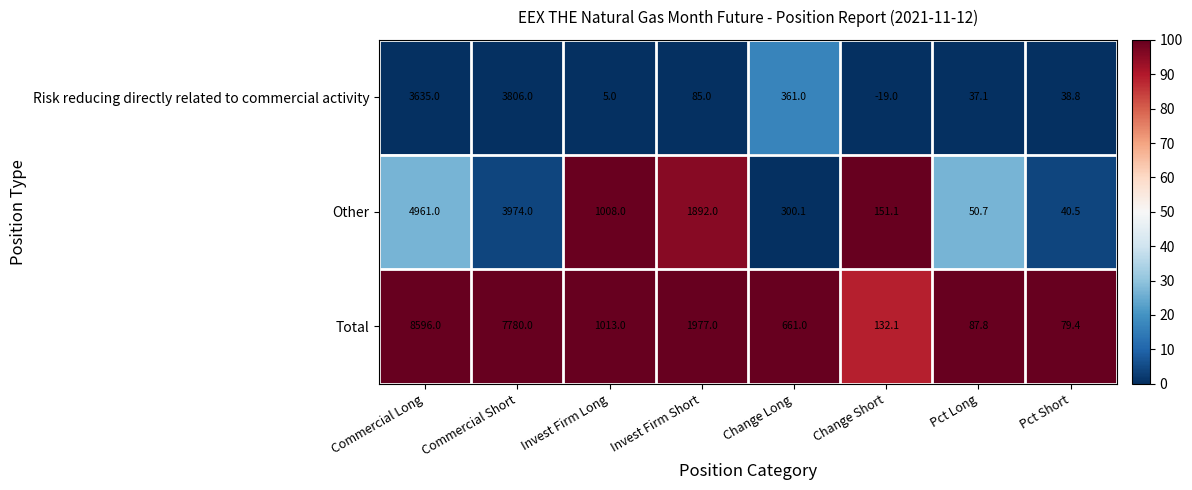

At how many categories does at least one series exceed 1?

8